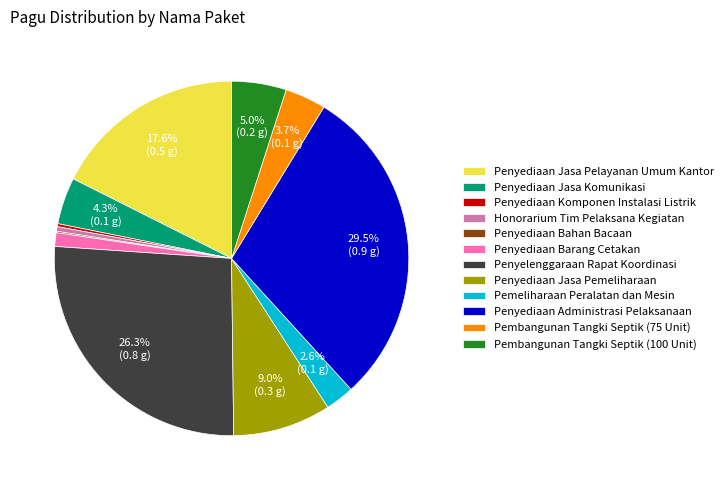

The Penyelenggaraan Rapat Koordinasi slice represents 41% of the pie. True or false?

False